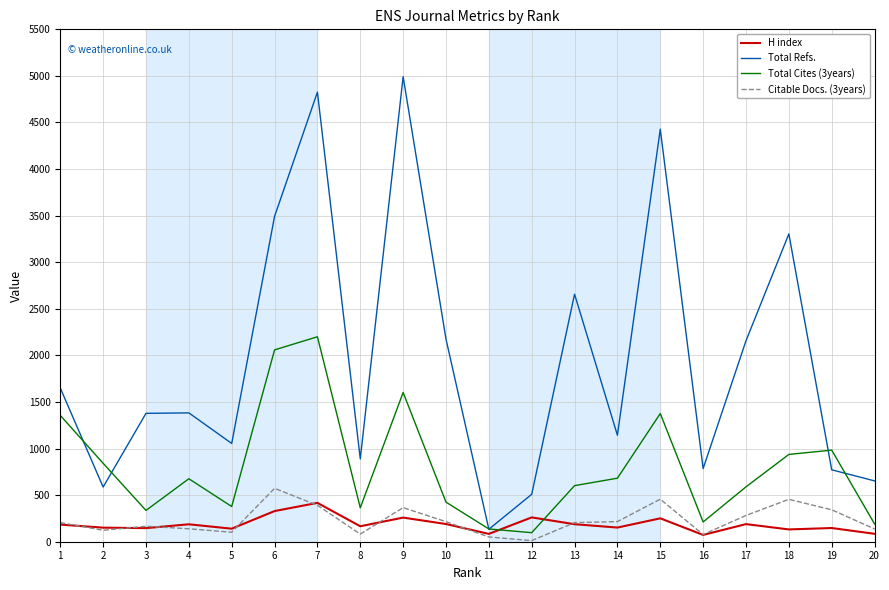

How many lines are shown in the chart?

4